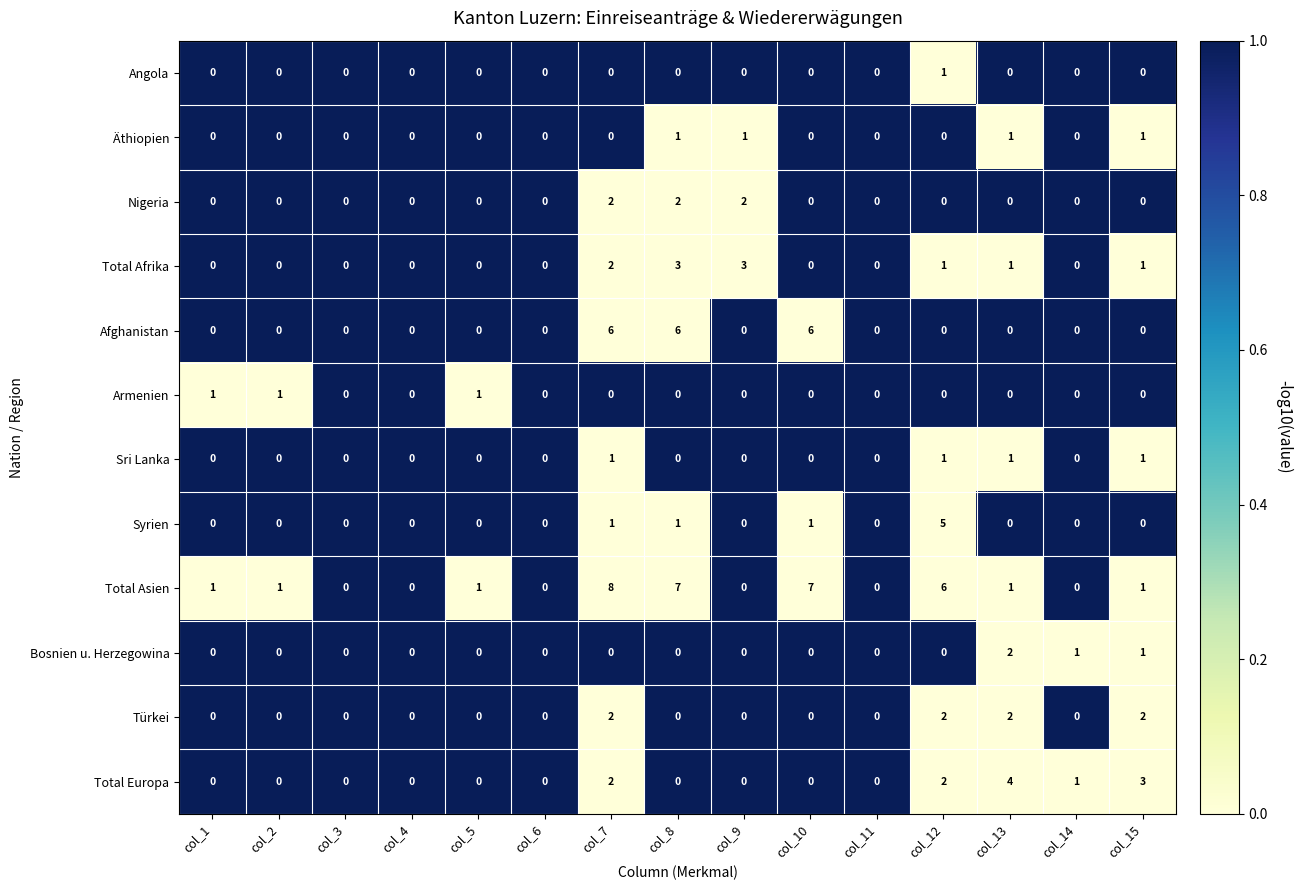

Count the Äthiopien values in the range 0 to 1.

15